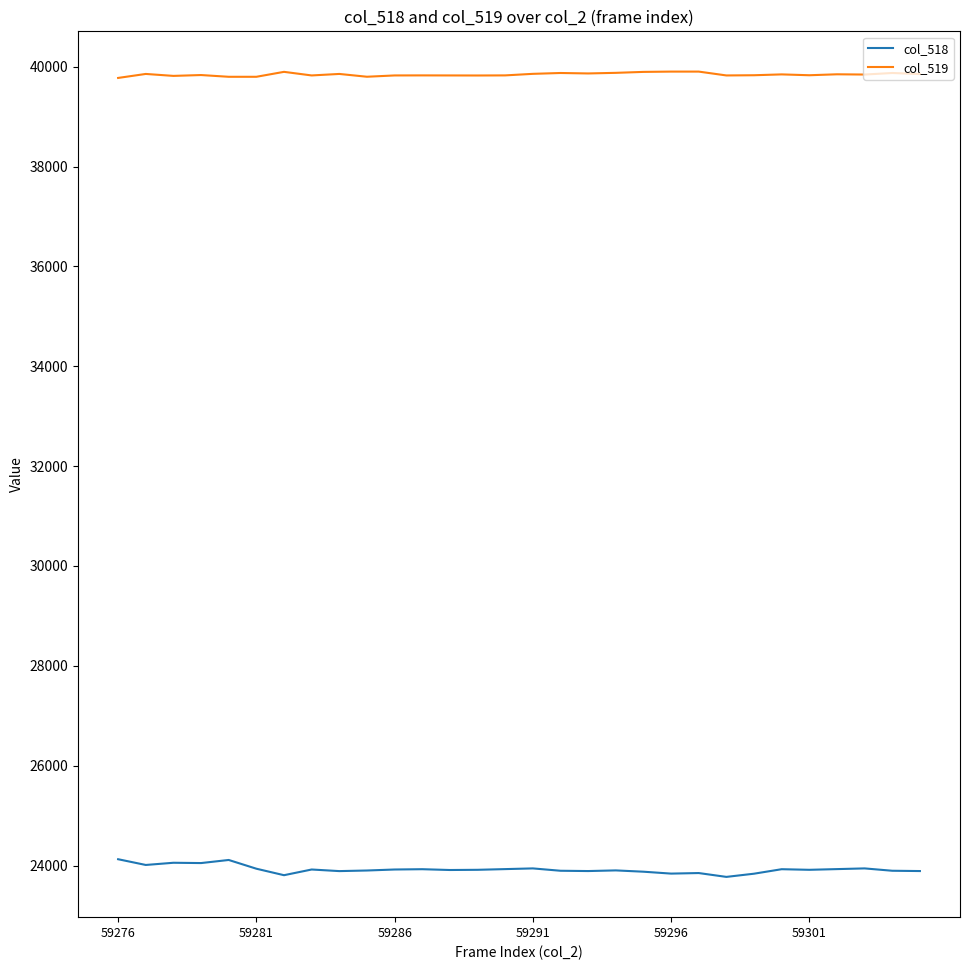

List the series in order of their peak value, highest first.

col_519, col_518